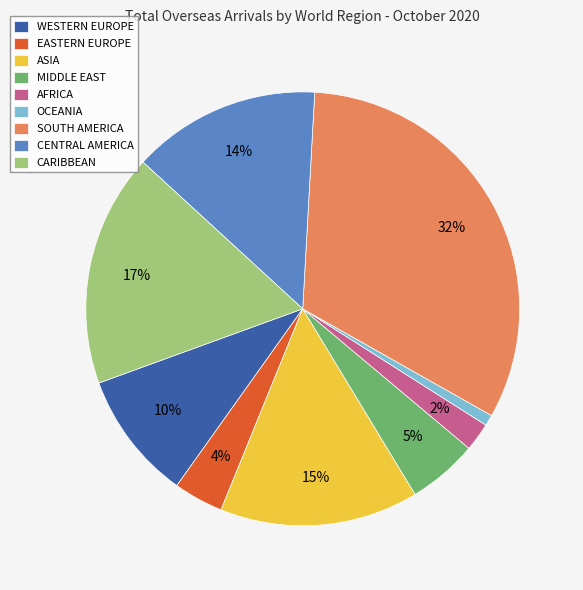

How many segments does this pie chart have?

9